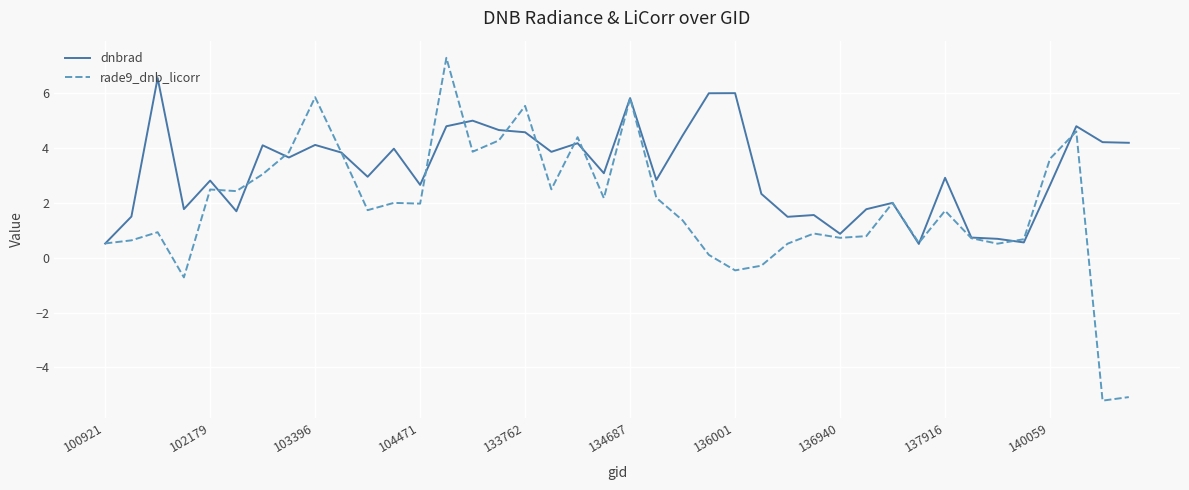

Which series has the widest spread of values?

rade9_dnb_licorr